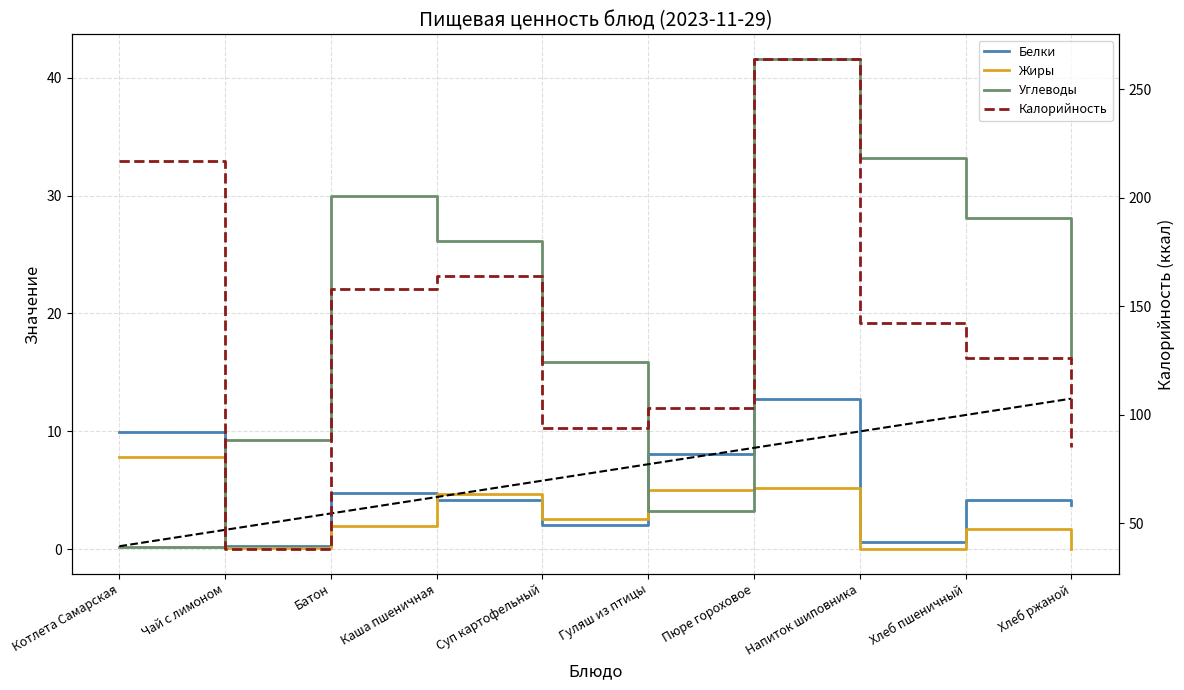

True or false: Белки has more than 2 points higher than both neighbors.

True